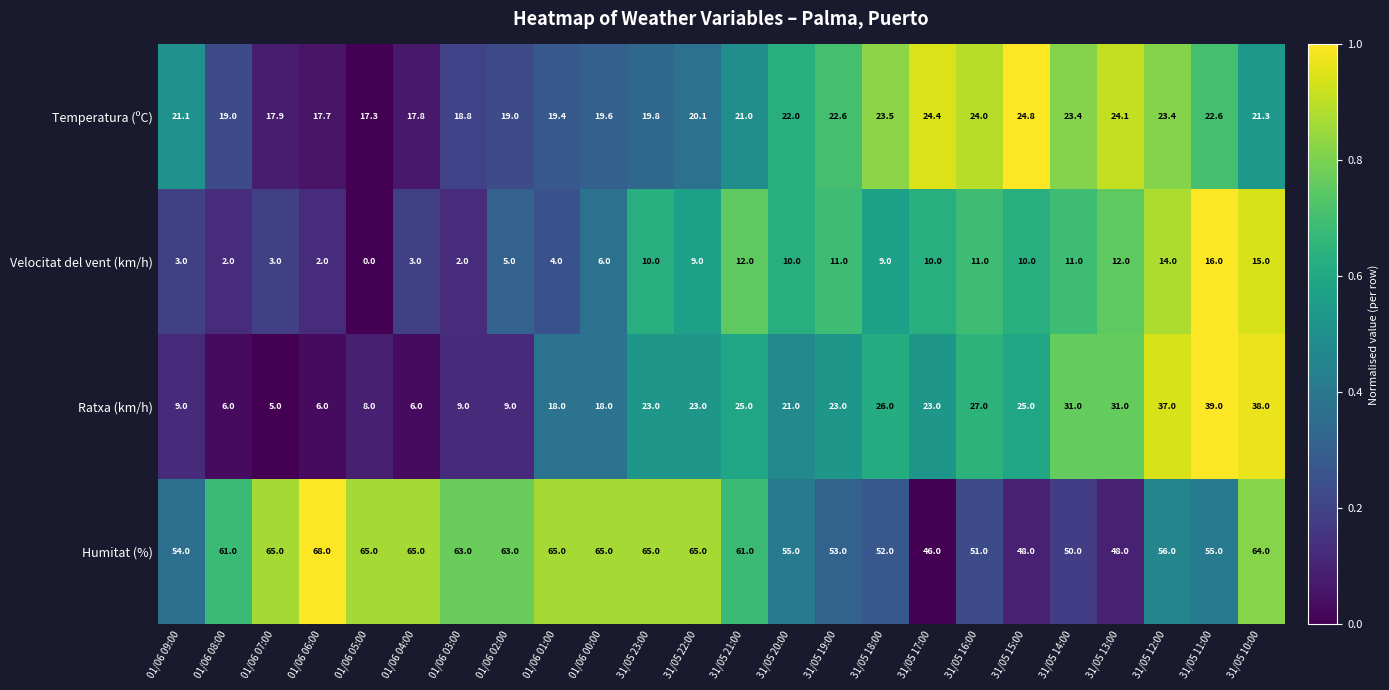

Which series has the largest total across all categories?

Humitat (%)